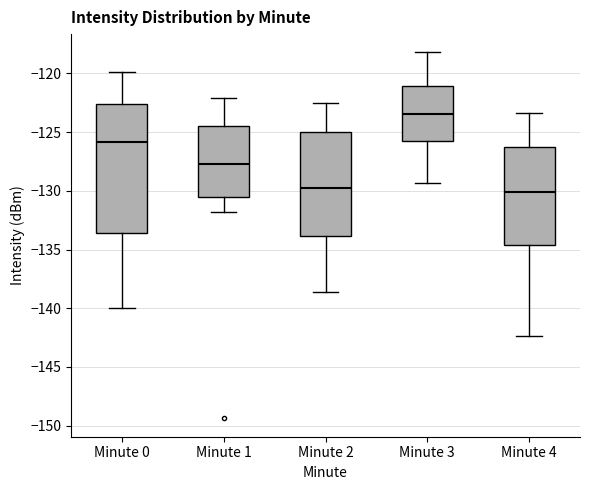

Which box's median line is the highest?

Minute 3